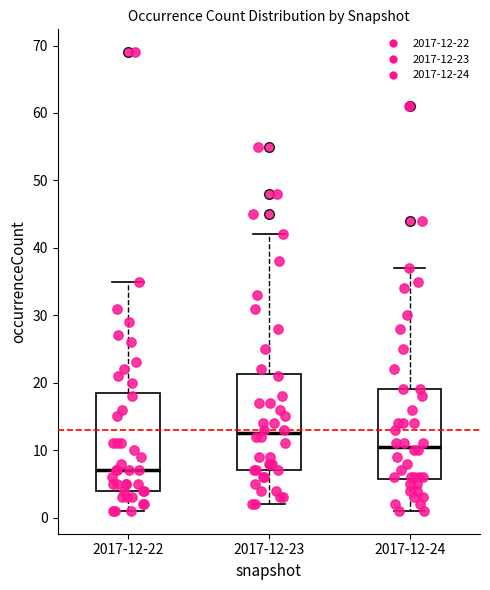

Reading left to right, transcribe this box plot: for each box, give where its median line is, the range the box spans, and where its two whiskers end, as read against the y-axis. The values are not printed on the chart, so give them approximately, as read against the axis.

2017-12-22: median 7, box 4 to 19, whiskers 1 to 35
2017-12-23: median 13, box 7 to 21, whiskers 2 to 42
2017-12-24: median 11, box 6 to 19, whiskers 1 to 37